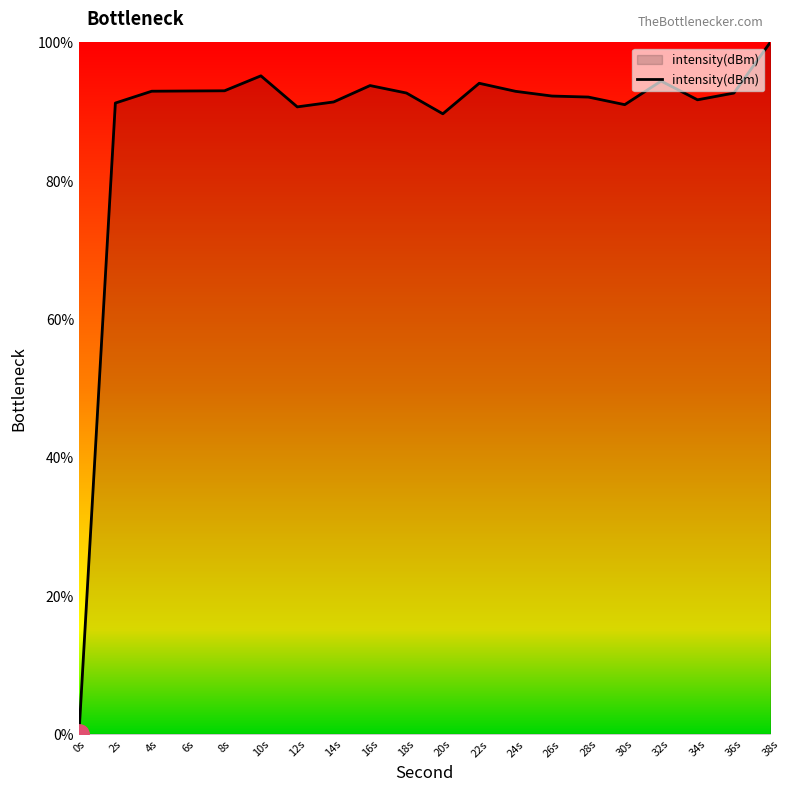

Which category has the highest value across all series?

38s